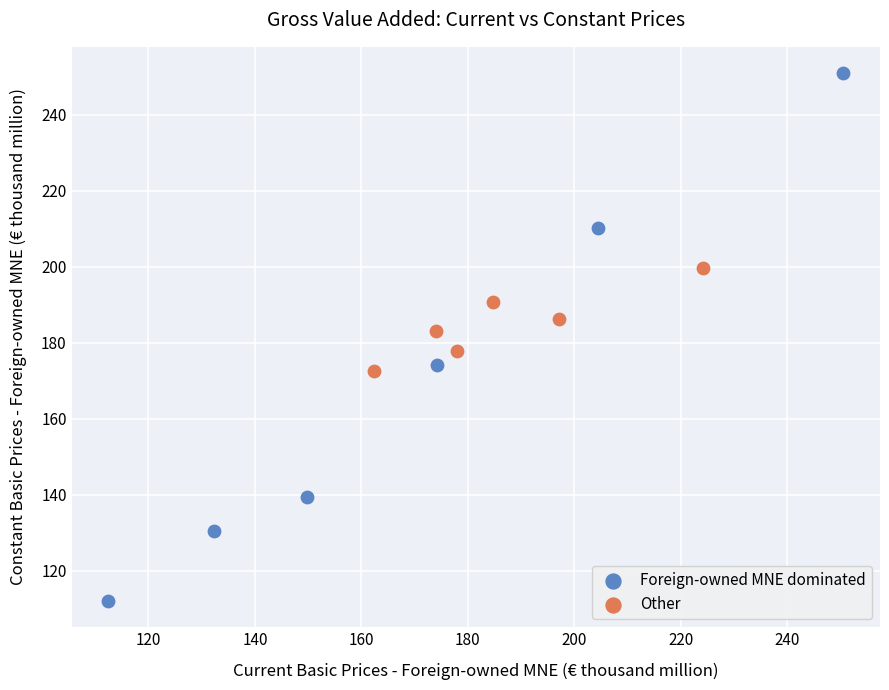

Which series contains the highest Y value?

Foreign-owned MNE dominated